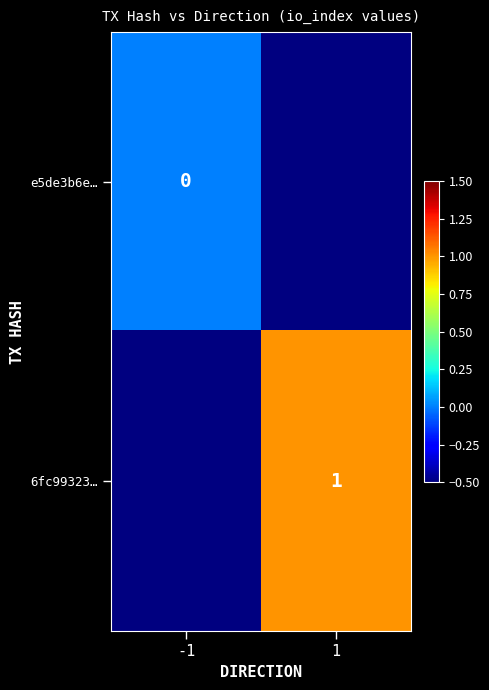

The 6fc99323… series shows 1 at 1. True or false?

True